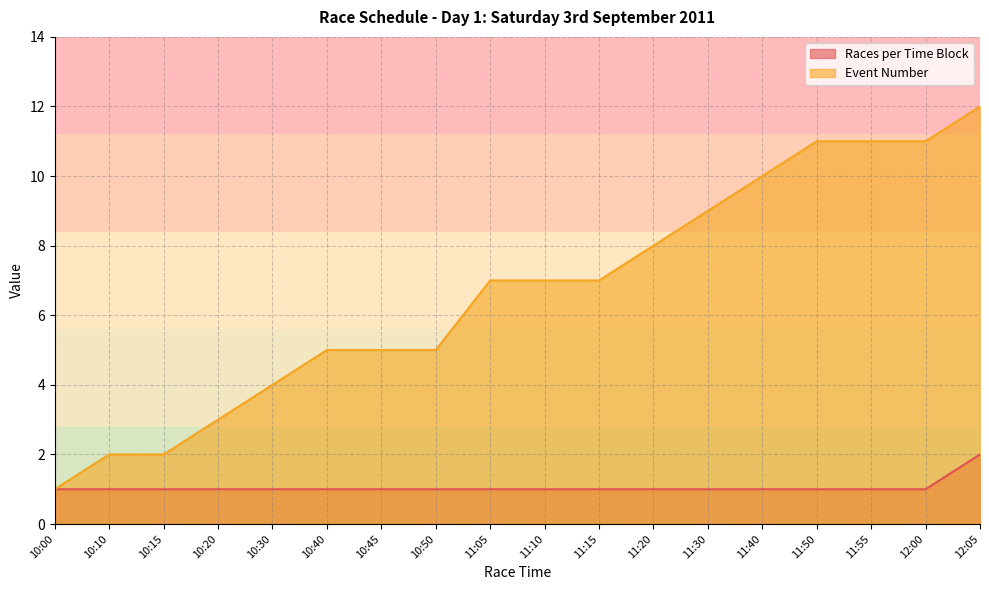

Between 11:15 and 11:55, which series saw the biggest shift?

Event Number